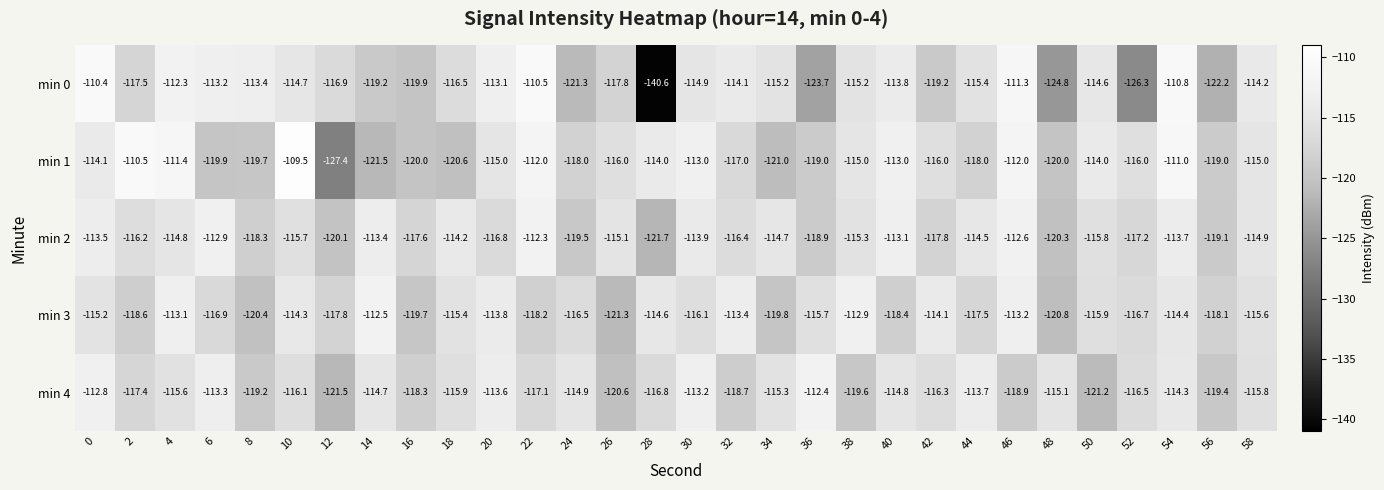

What is the maximum value shown in the chart?

-109.5